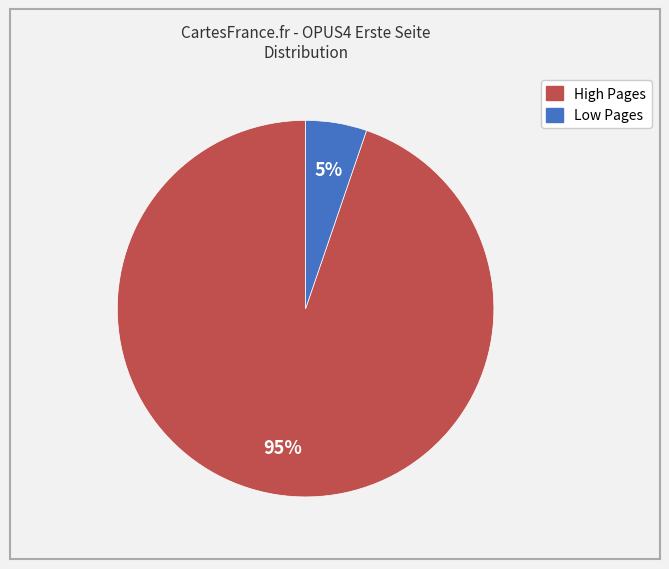

To the nearest percent, what is the difference between the largest and smallest slice percentages?

90%